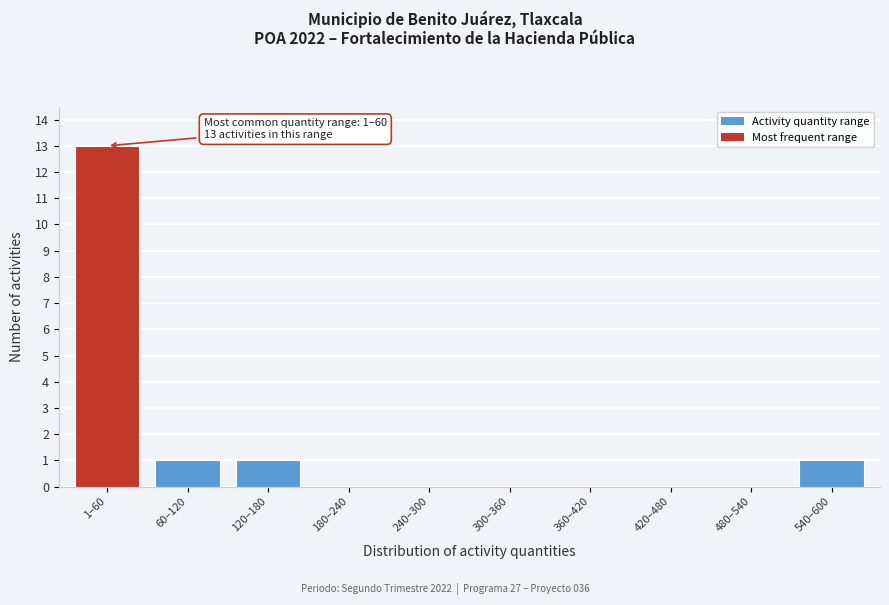

Reading right to left, extract all data points from this chart.

540–600=1	480–540=0	420–480=0	360–420=0	300–360=0	240–300=0	180–240=0	120–180=1	60–120=1	1–60=13